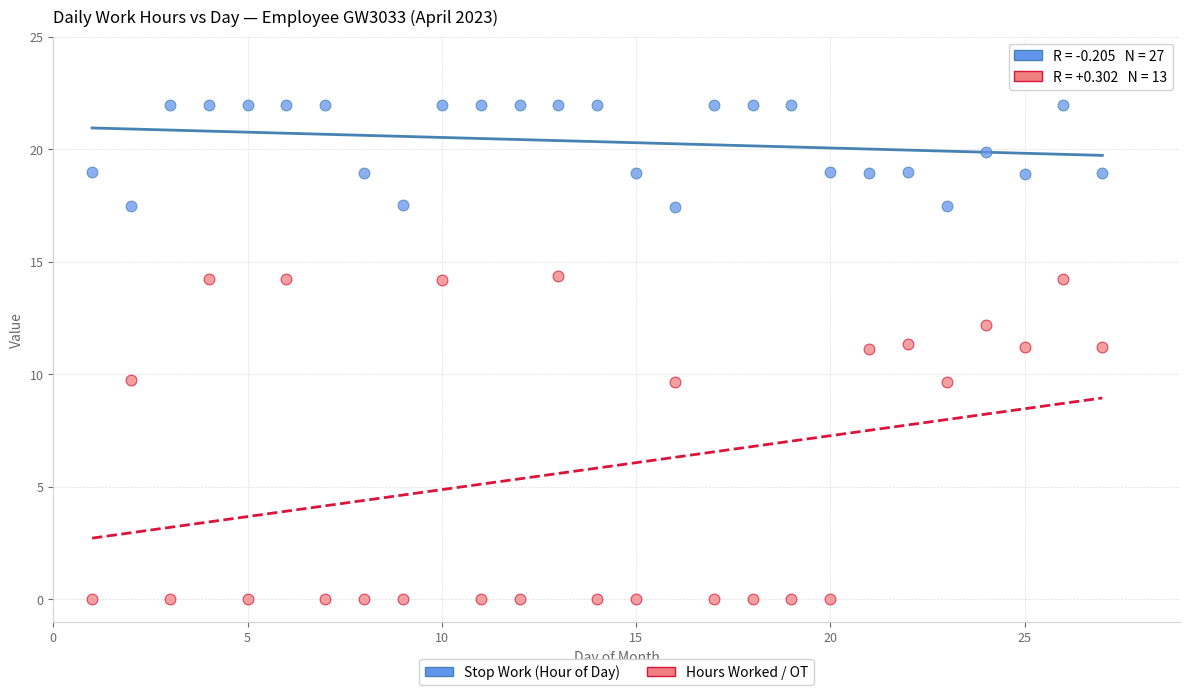

Which series has the widest spread of Y values?

Hours Worked / OT